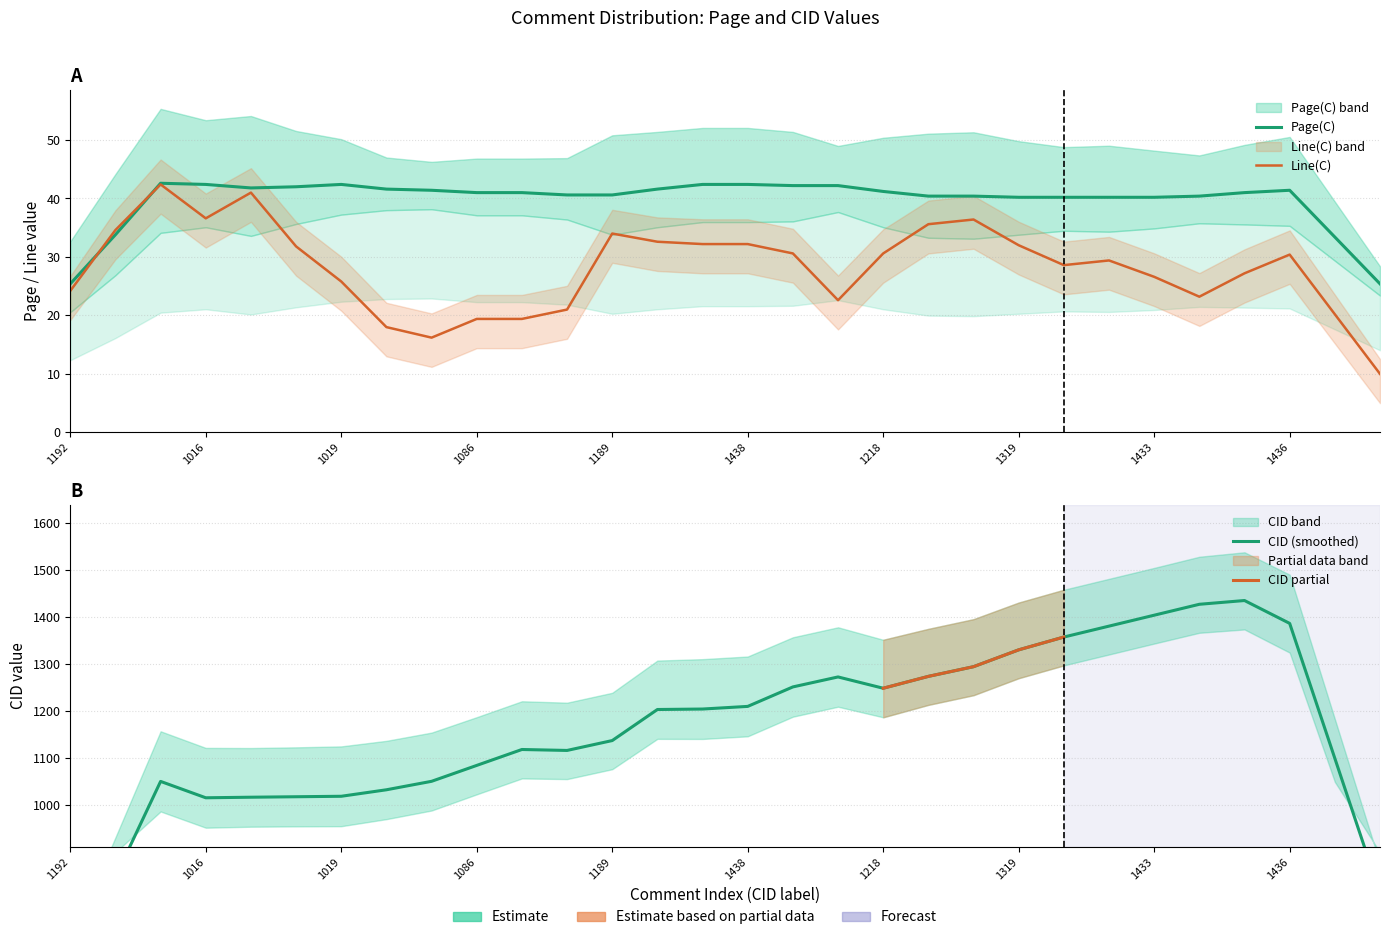

Read the CID value at 1016, to the nearest 10.

1020